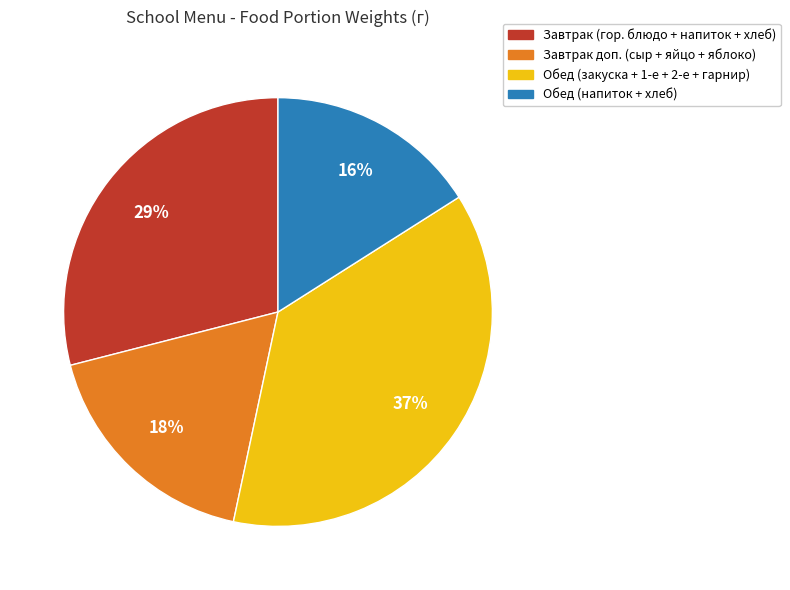

Count the number of slices in the pie.

4